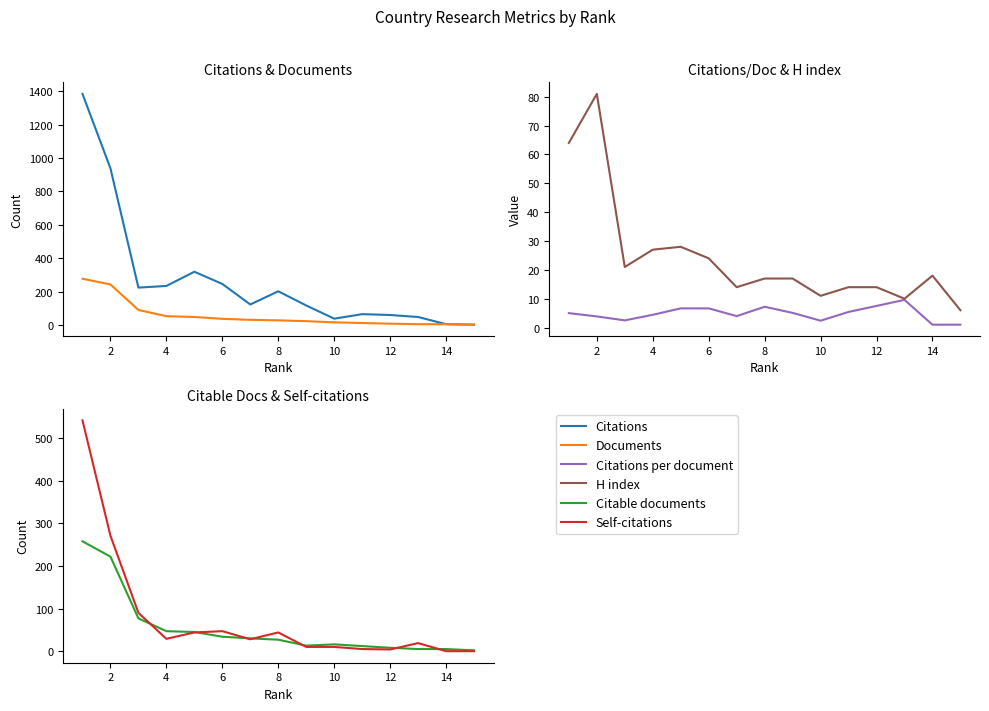

How many times do H index and Citable documents cross each other?

3